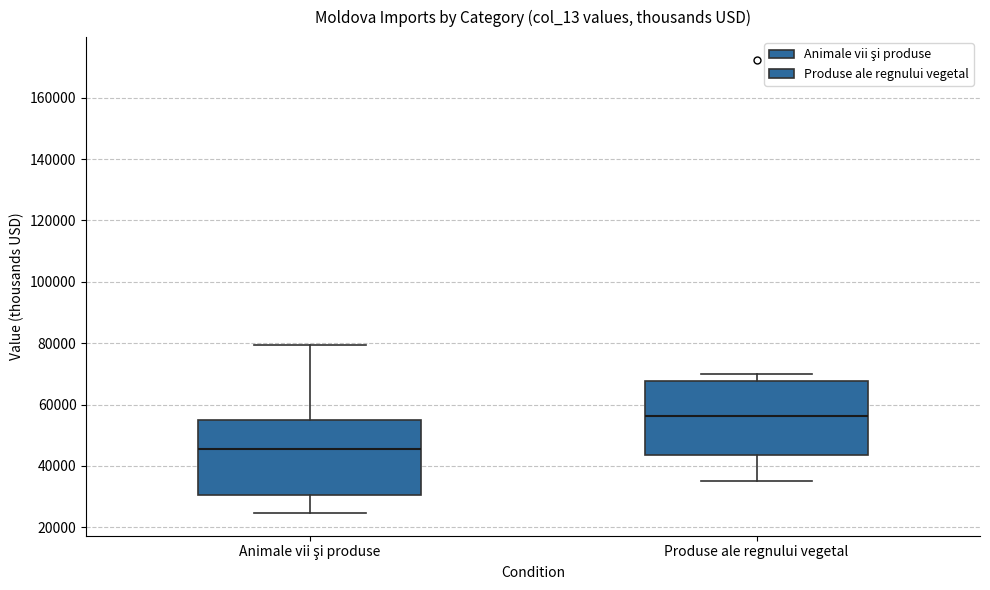

Reading left to right, transcribe this box plot: for each box, give where its median line is, the range the box spans, and where its two whiskers end, as read against the y-axis. The values are not printed on the chart, so give them approximately, as read against the axis.

Animale vii şi produse: median 46000, box 30000 to 54000, whiskers 24000 to 80000
Produse ale regnului vegetal: median 56000, box 44000 to 68000, whiskers 36000 to 70000